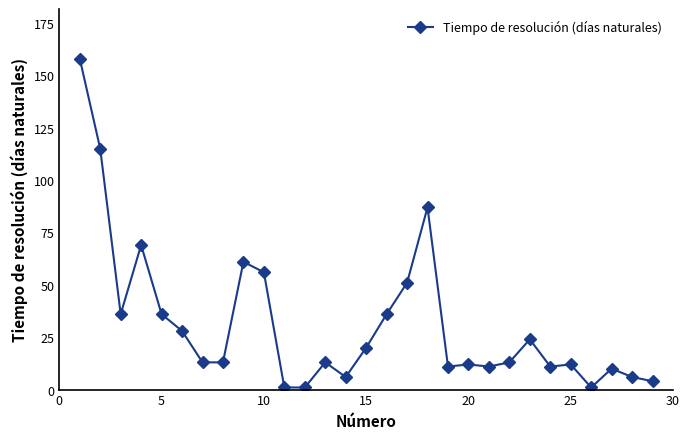

Reading left to right, transcribe all the data shown in this chart.

158	115	36	69	36	28	13	13	61	56	1	1	13	6	20	36	51	87	11	12	11	13	24	11	12	1	10	6	4